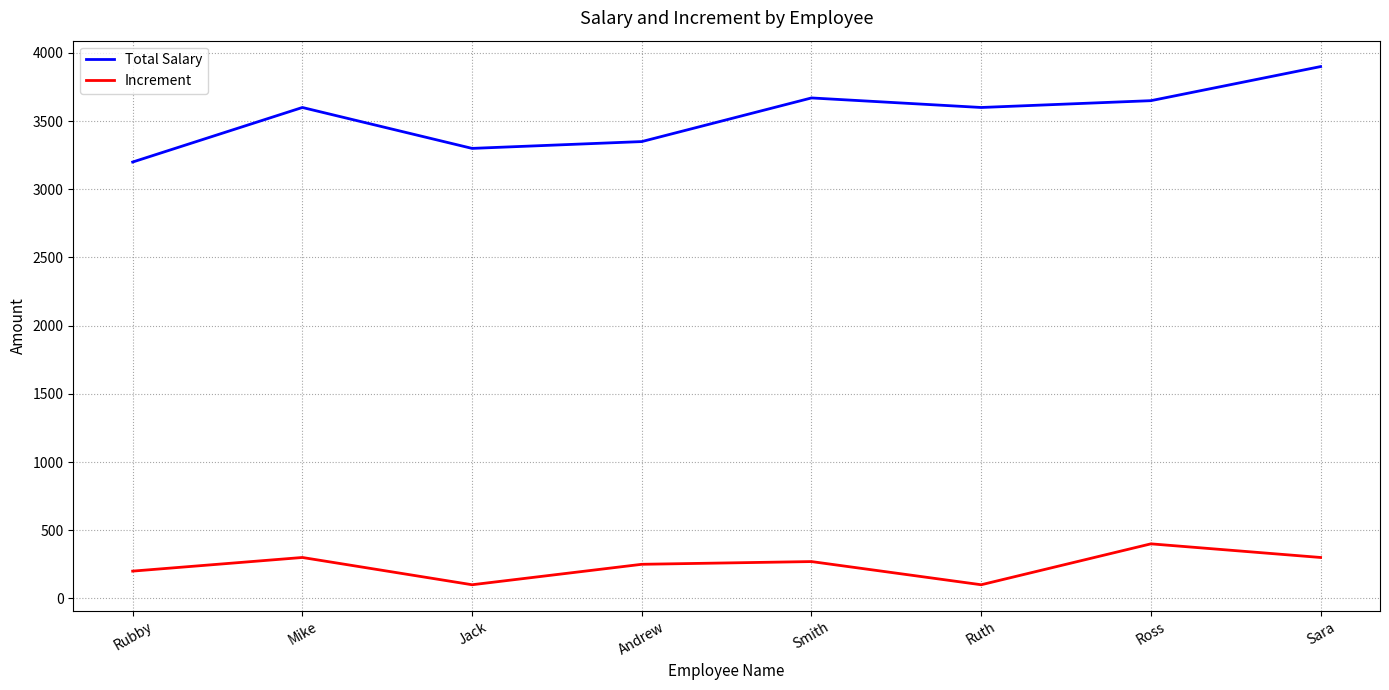

What are all the series names shown in the legend?

Total Salary, Increment